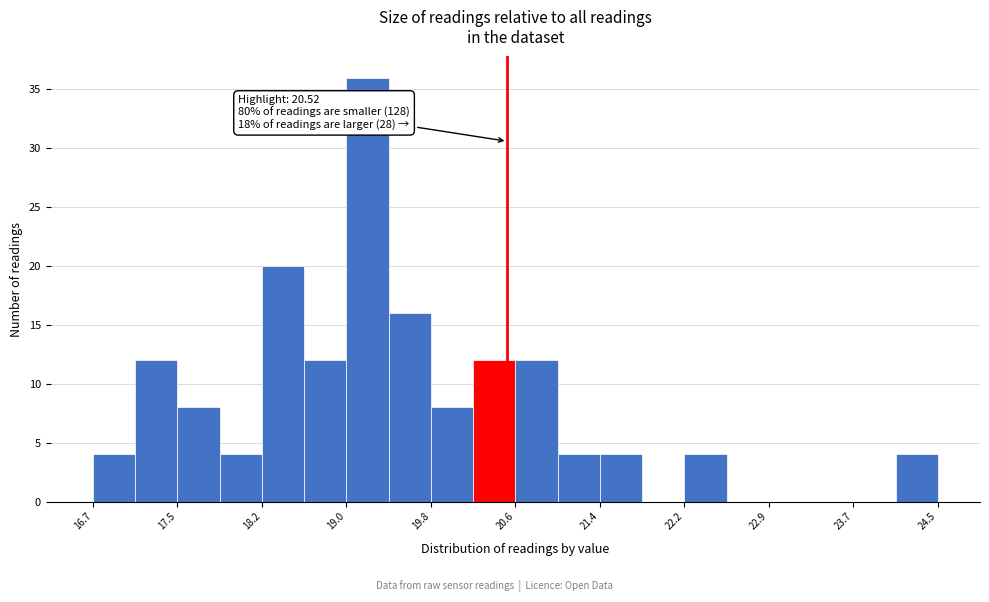

Read against the x-axis, roughly where is the centre of the tallest bar?

19.2